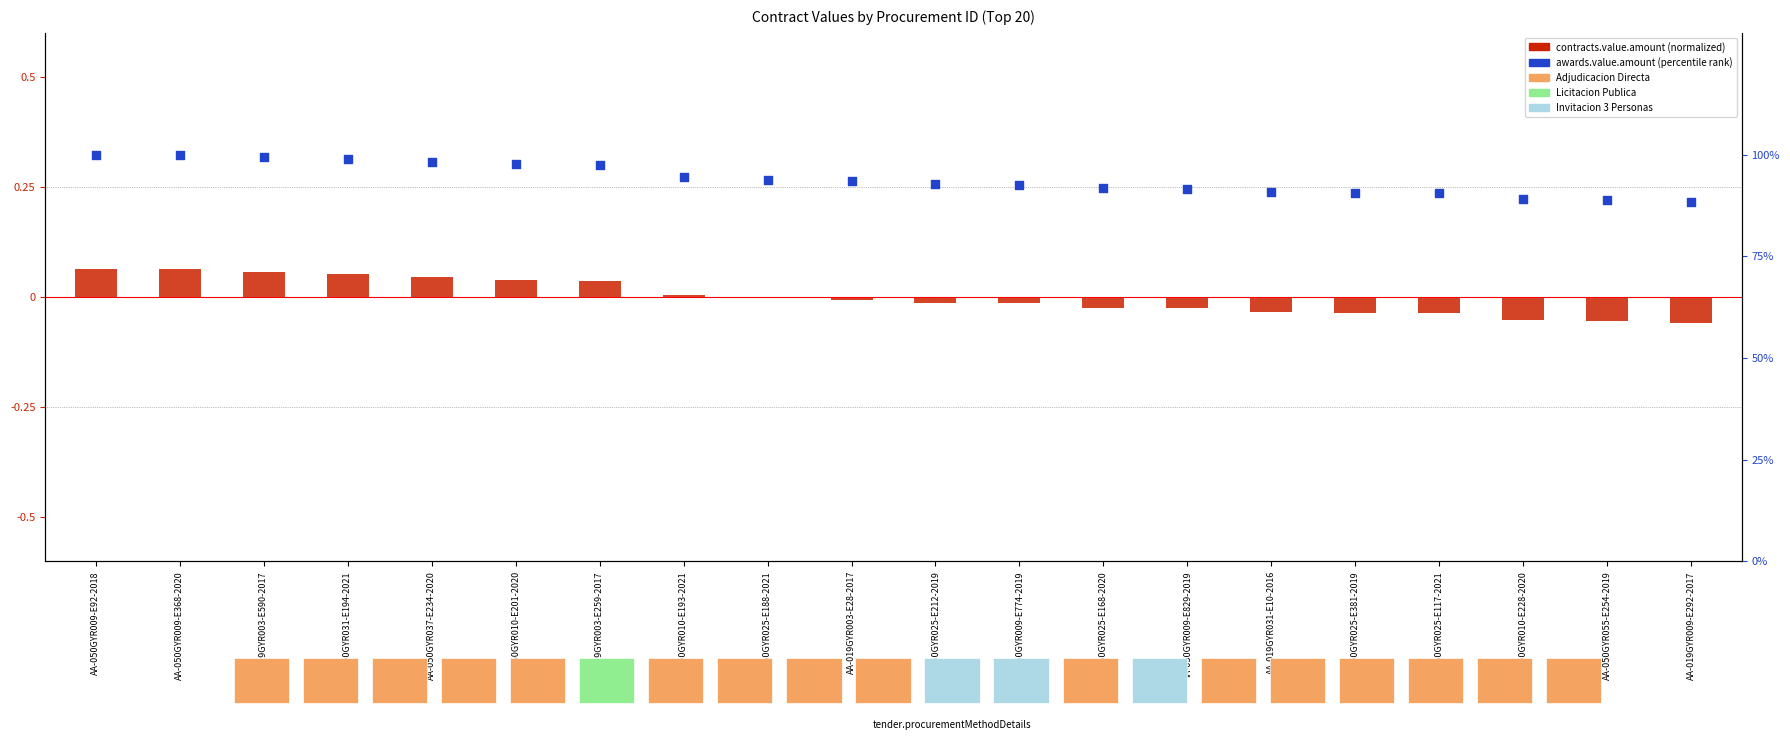

Which series has the widest spread of Y values?

contracts.value.amount